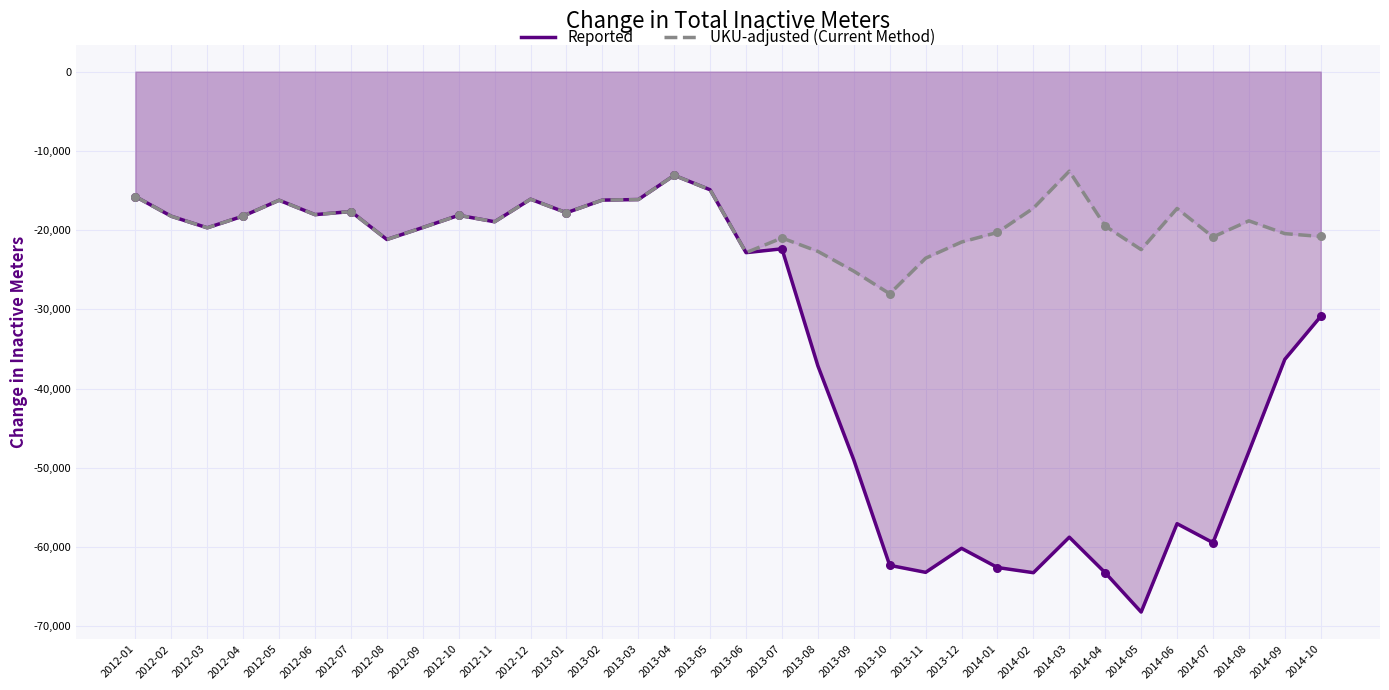

What is the total value across all series at 2013-08?

-59799.4